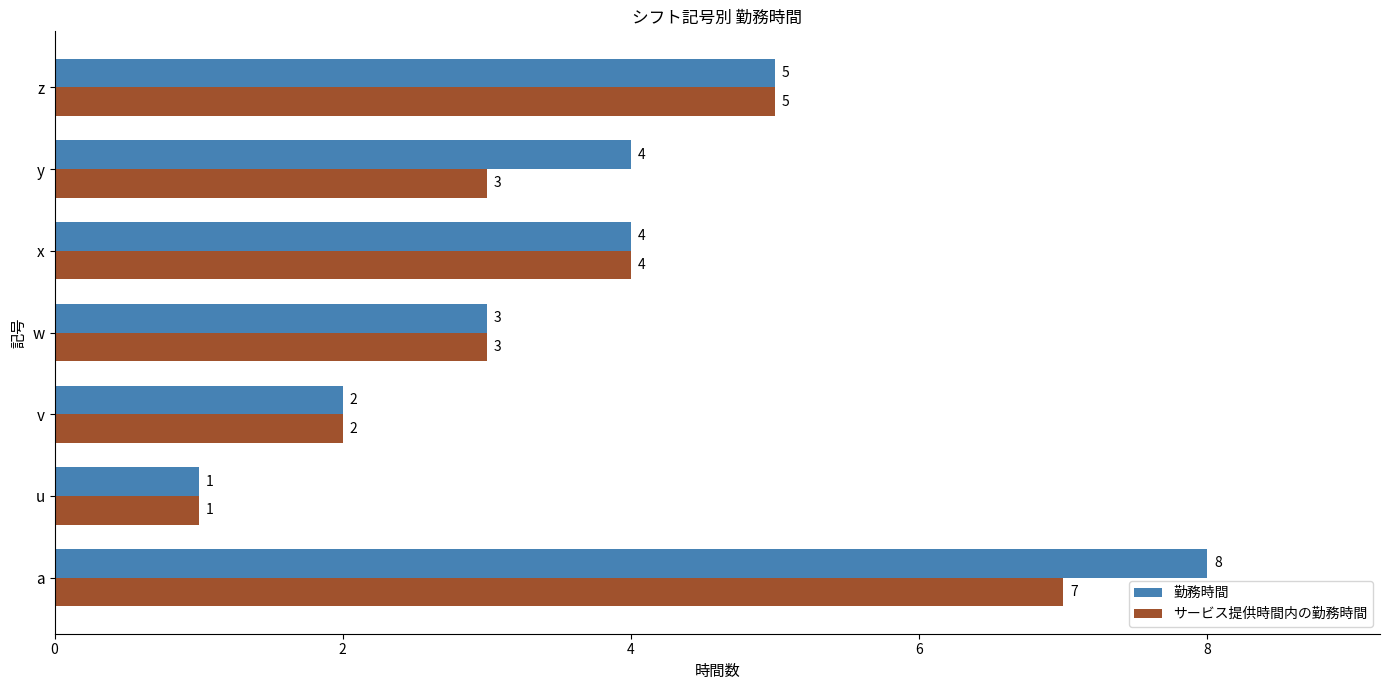

Is it true that 勤務時間 equals 0 at u?

False